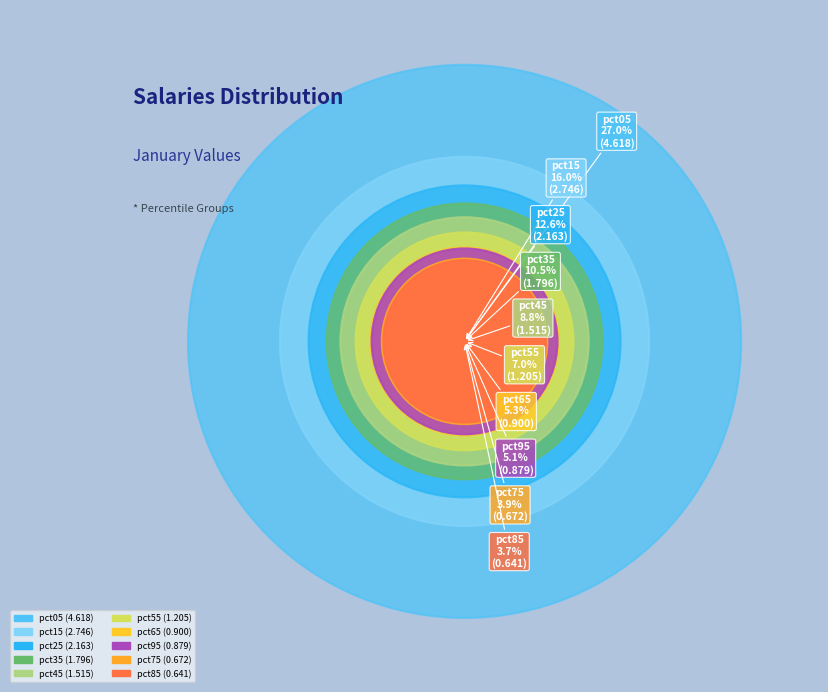

What percentage is the pct75 slice, to the nearest percent?

4%